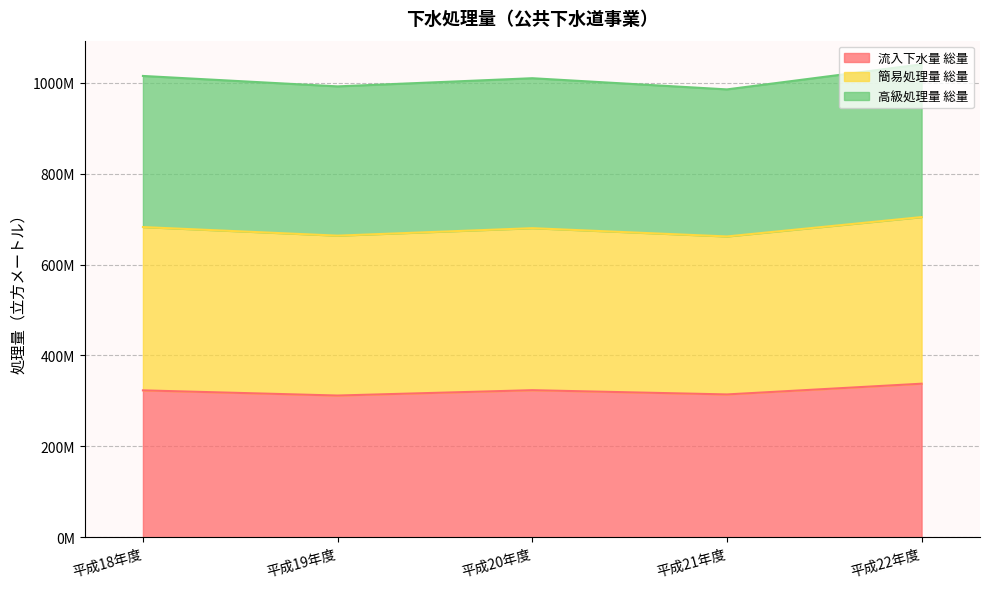

Between 平成19年度 and 平成21年度, which series saw the biggest shift?

簡易処理量 総量